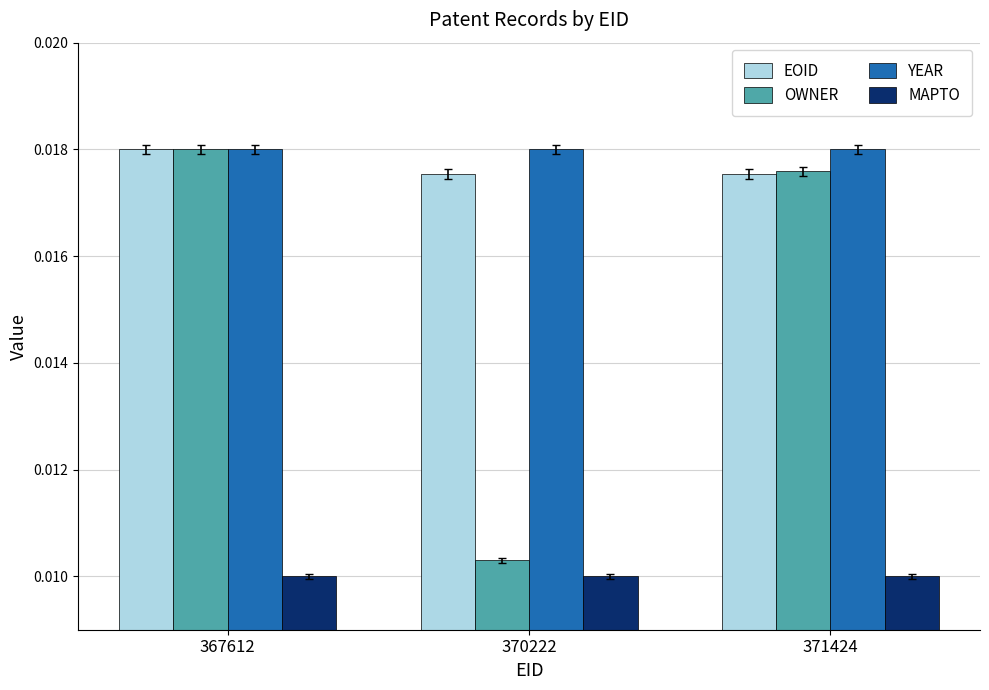

How many OWNER values are between 0 and 1?

3